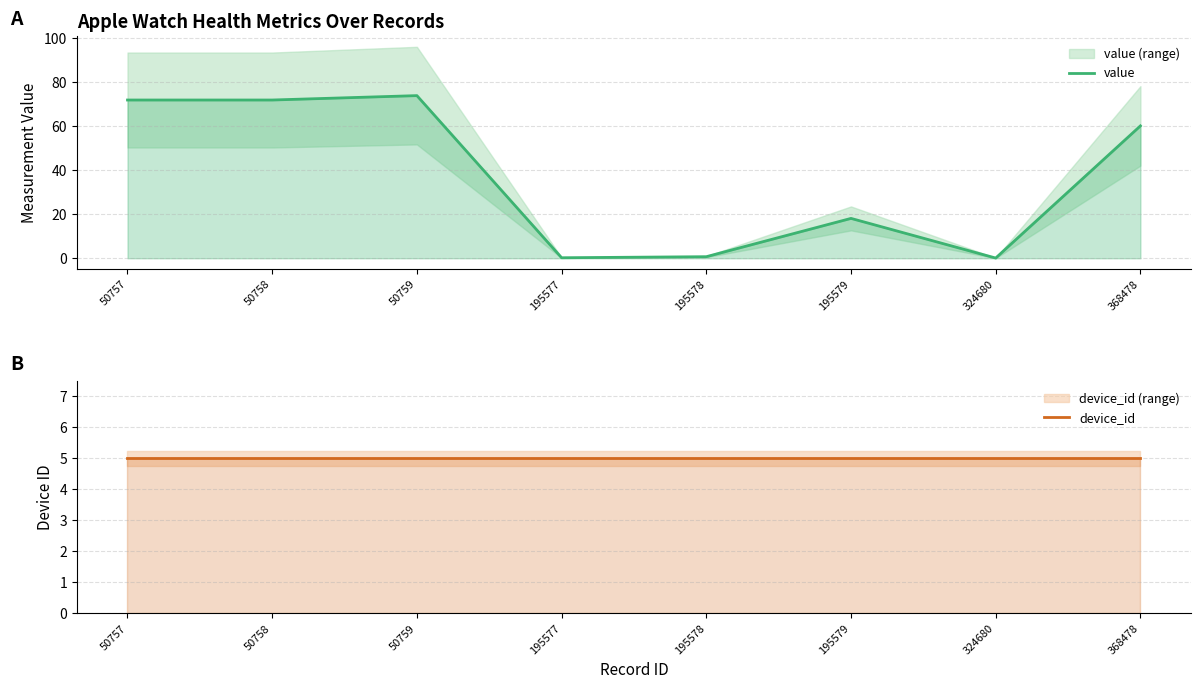

What is the difference between the maximum and second lowest values in the value series?

73.8